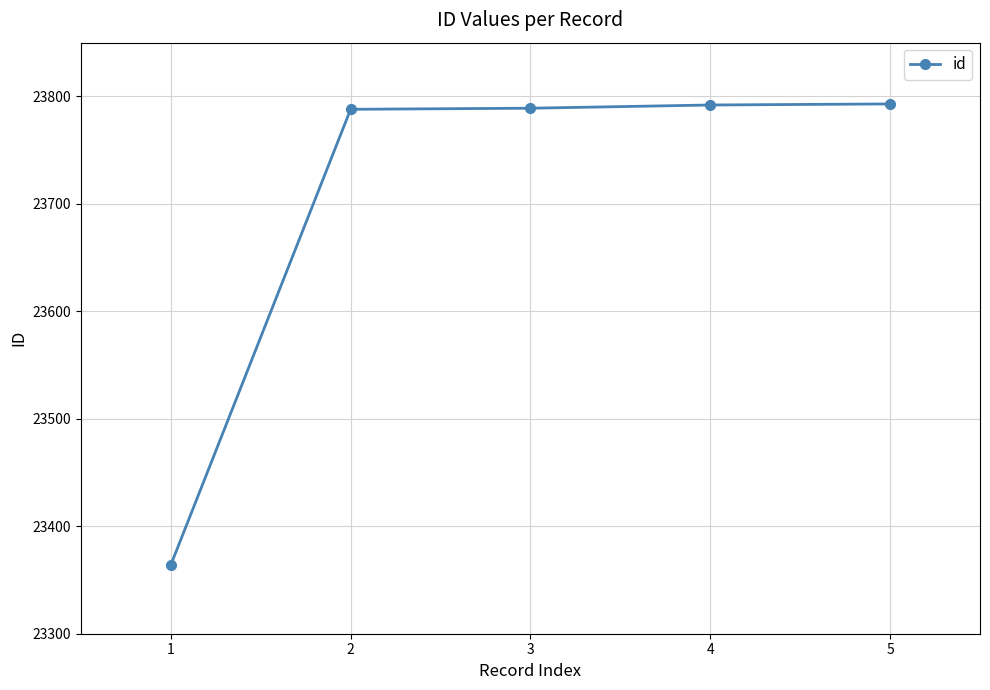

True or false: the data has more than 2 interior local peaks.

False